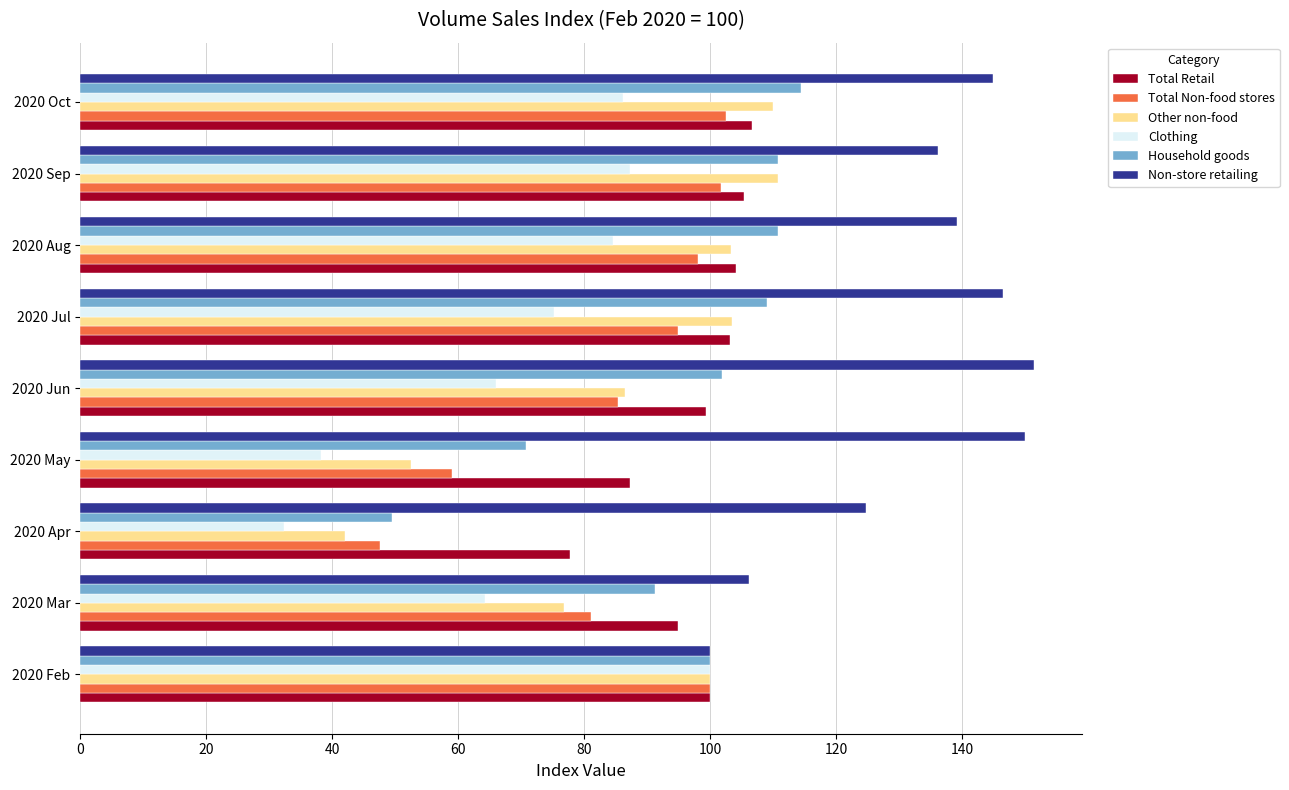

What is the average value of the Non-store retailing series?

133.3